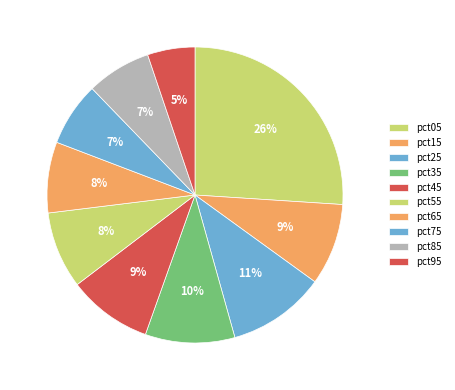

Is there any slice that represents more than half of the pie?

No